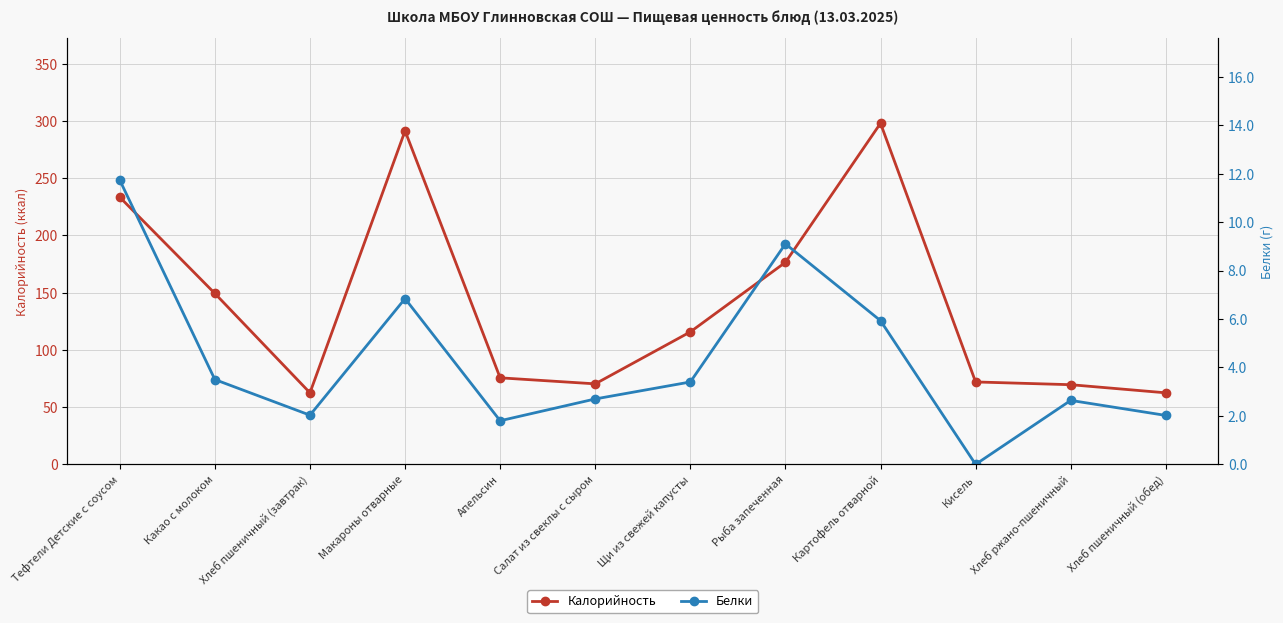

At which label does Белки first exceed 3?

Тефтели Детские с соусом